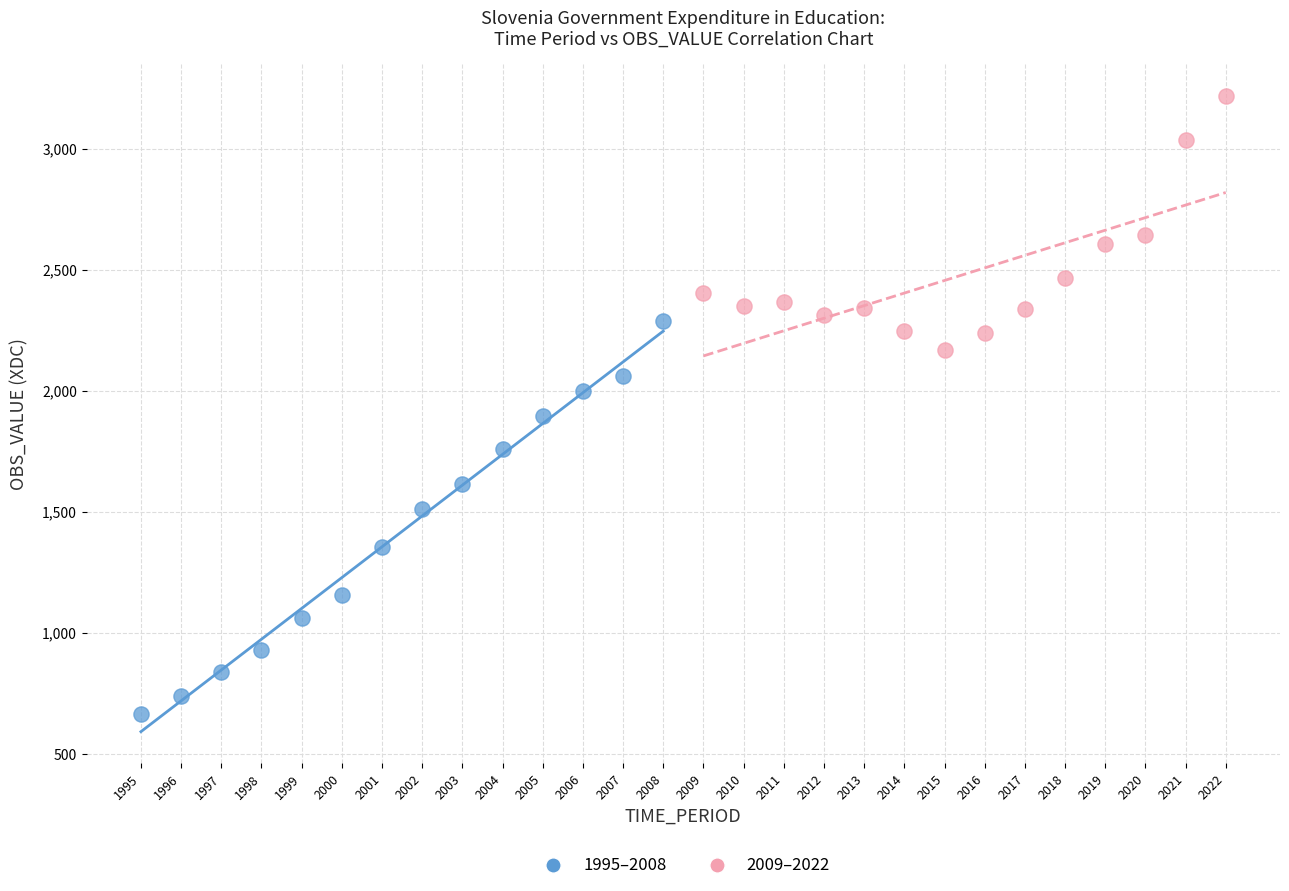

Which series reaches the minimum Y coordinate?

1995–2008